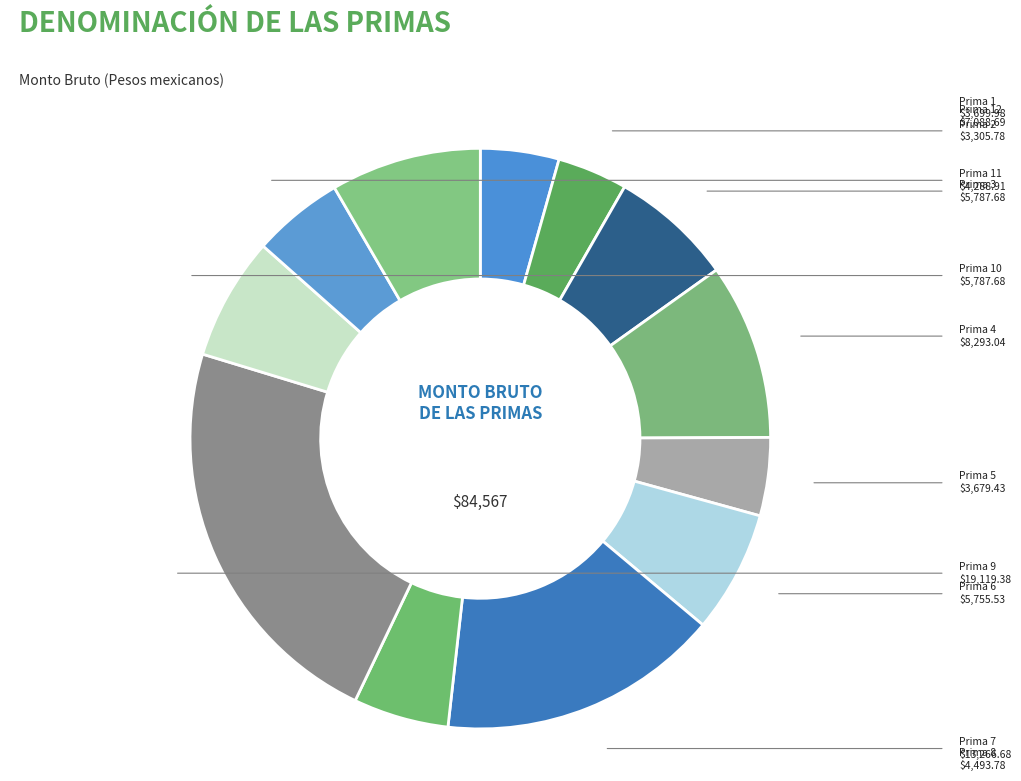

What is the smallest slice in the pie chart?

Prima 2